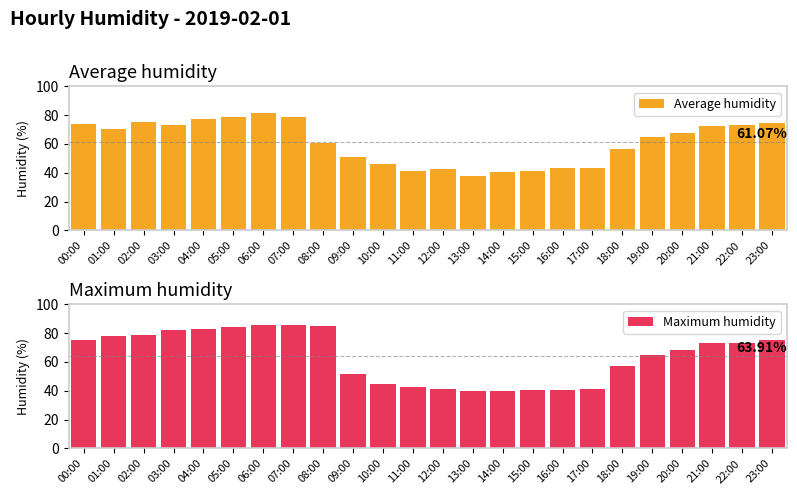

Reading right to left, what are all the values shown in this chart?

Average humidity: 23:00=74.4	22:00=72.9	21:00=72.4	20:00=67.7	19:00=64.6	18:00=56.8	17:00=43.3	16:00=43.3	15:00=41.1	14:00=40.8	13:00=38.1	12:00=42.6	11:00=41.3	10:00=45.9	09:00=50.8	08:00=60.4	07:00=79.0	06:00=81.2	05:00=79.0	04:00=77.5	03:00=72.9	02:00=75.2	01:00=70.3	00:00=74.2
Maximum humidity: 23:00=75.2	22:00=73.5	21:00=73.0	20:00=68.3	19:00=65.1	18:00=57.2	17:00=41.5	16:00=40.8	15:00=40.6	14:00=40.1	13:00=39.9	12:00=41.0	11:00=43.0	10:00=44.5	09:00=51.9	08:00=85.2	07:00=86.0	06:00=85.4	05:00=84.6	04:00=82.9	03:00=81.9	02:00=78.7	01:00=78.3	00:00=75.2